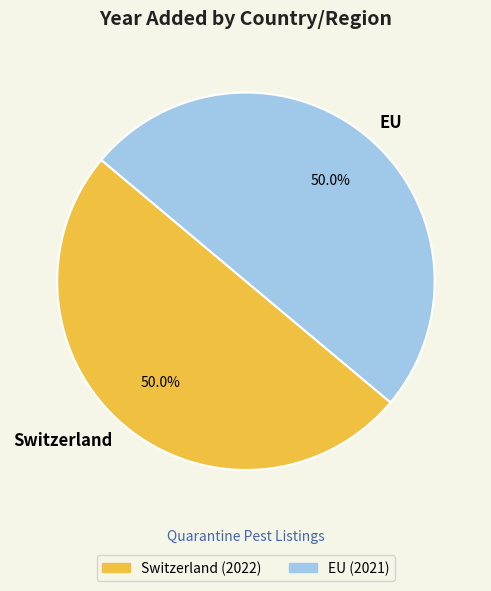

What percentage do Switzerland and EU together represent?

100.0%